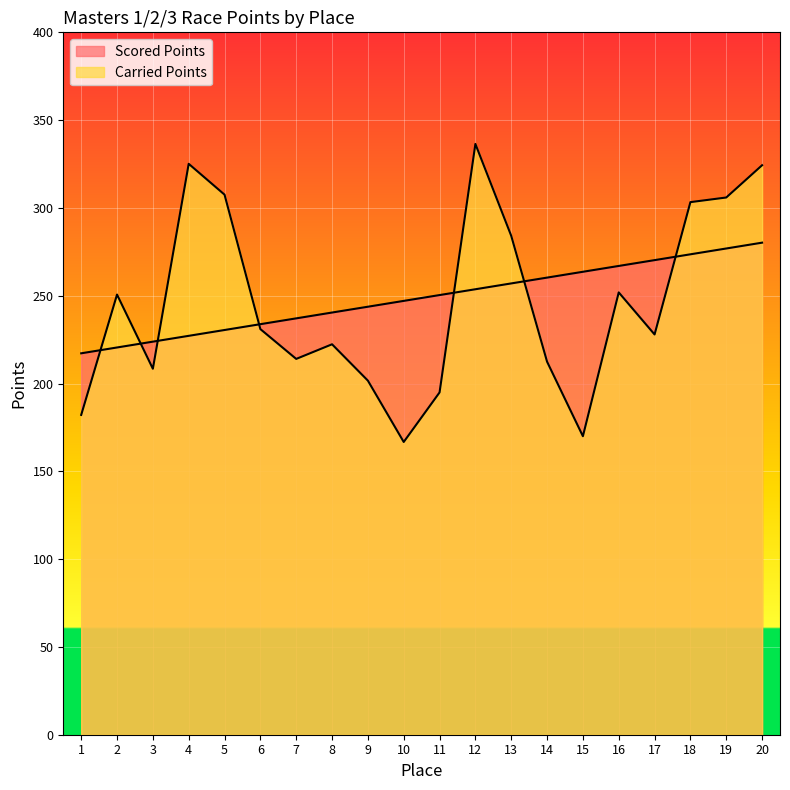

Which category has the lowest value in the Carried Points series?

10